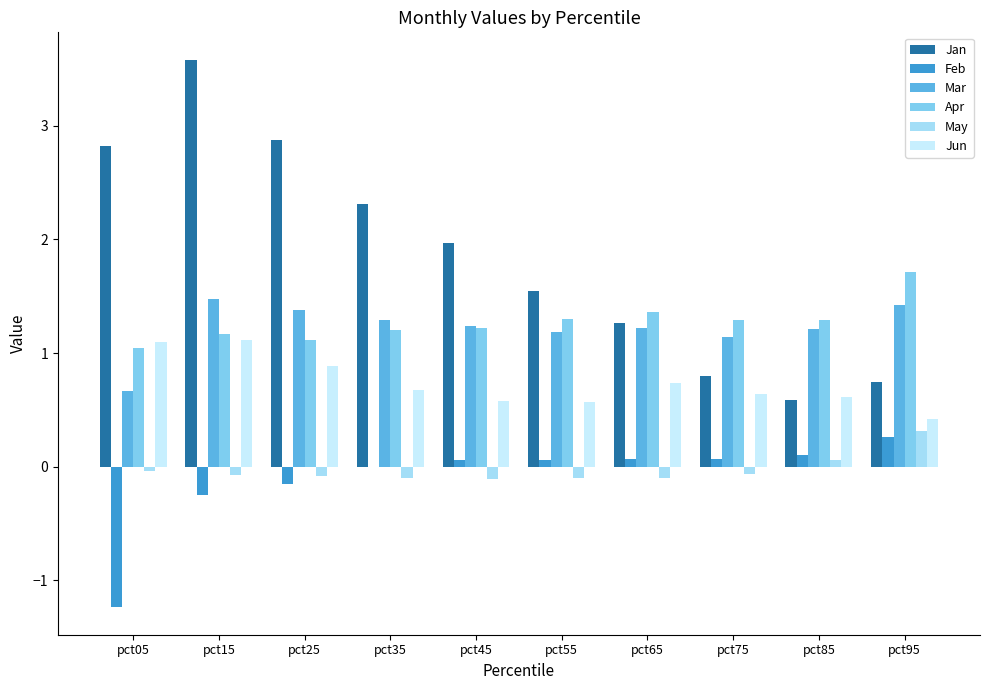

How many series are shown in this chart?

6